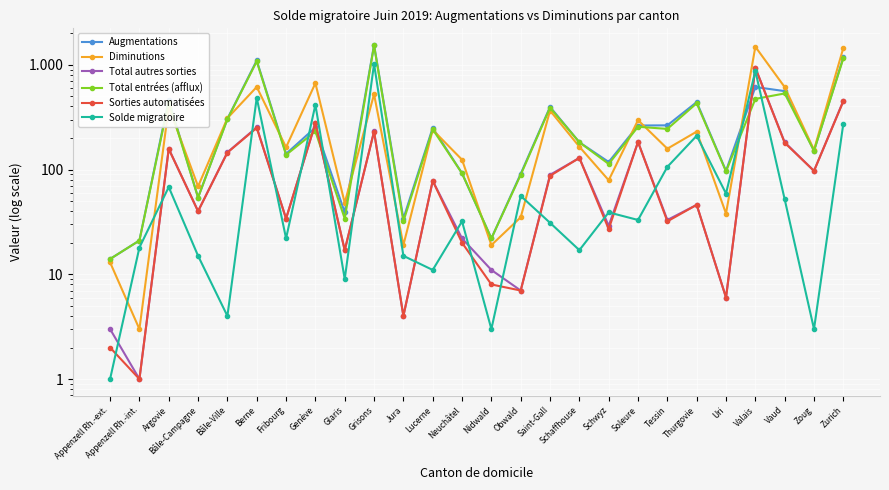

What is the sum of the Diminutions values at Valais and Berne?

2099